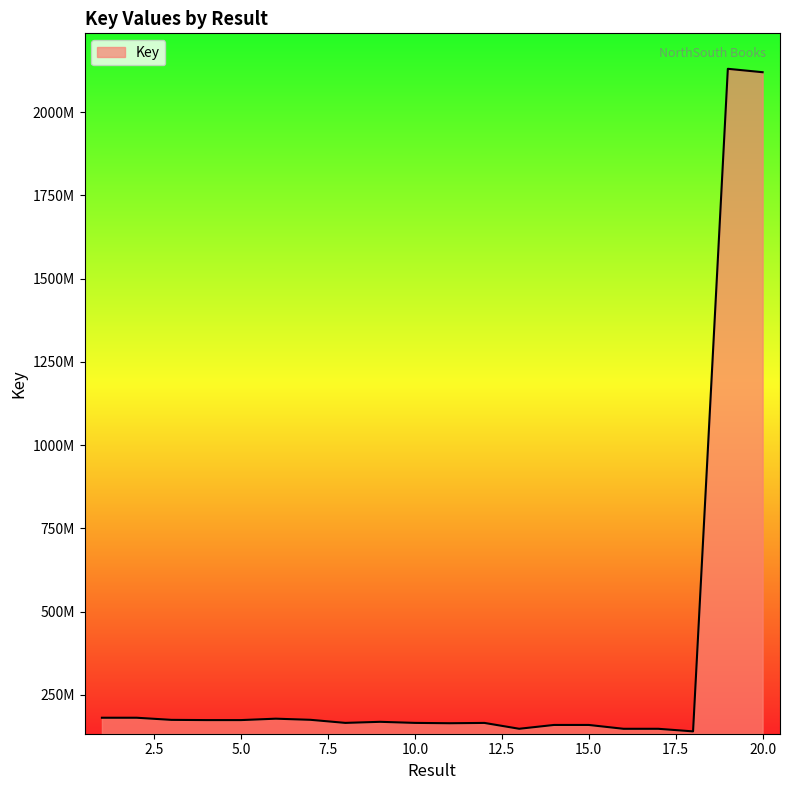

Does the chart display data point markers on the line(s)?

No